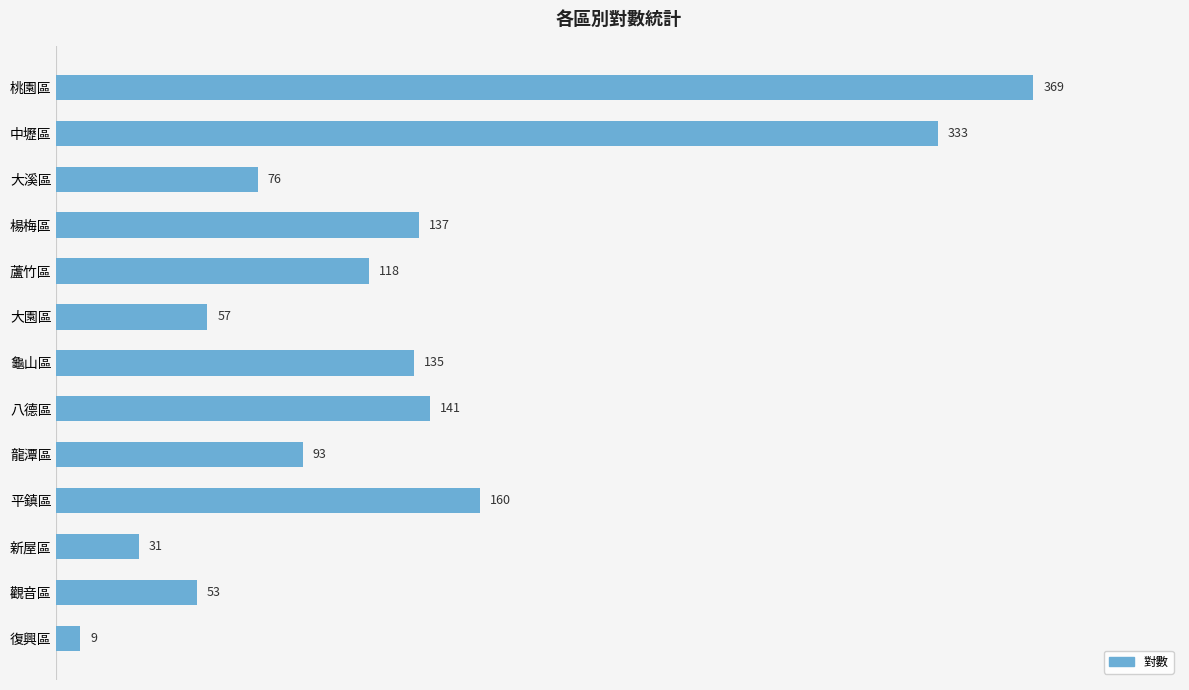

List the labels in order of value, largest first.

桃園區, 中壢區, 平鎮區, 八德區, 楊梅區, 龜山區, 蘆竹區, 龍潭區, 大溪區, 大園區, 觀音區, 新屋區, 復興區